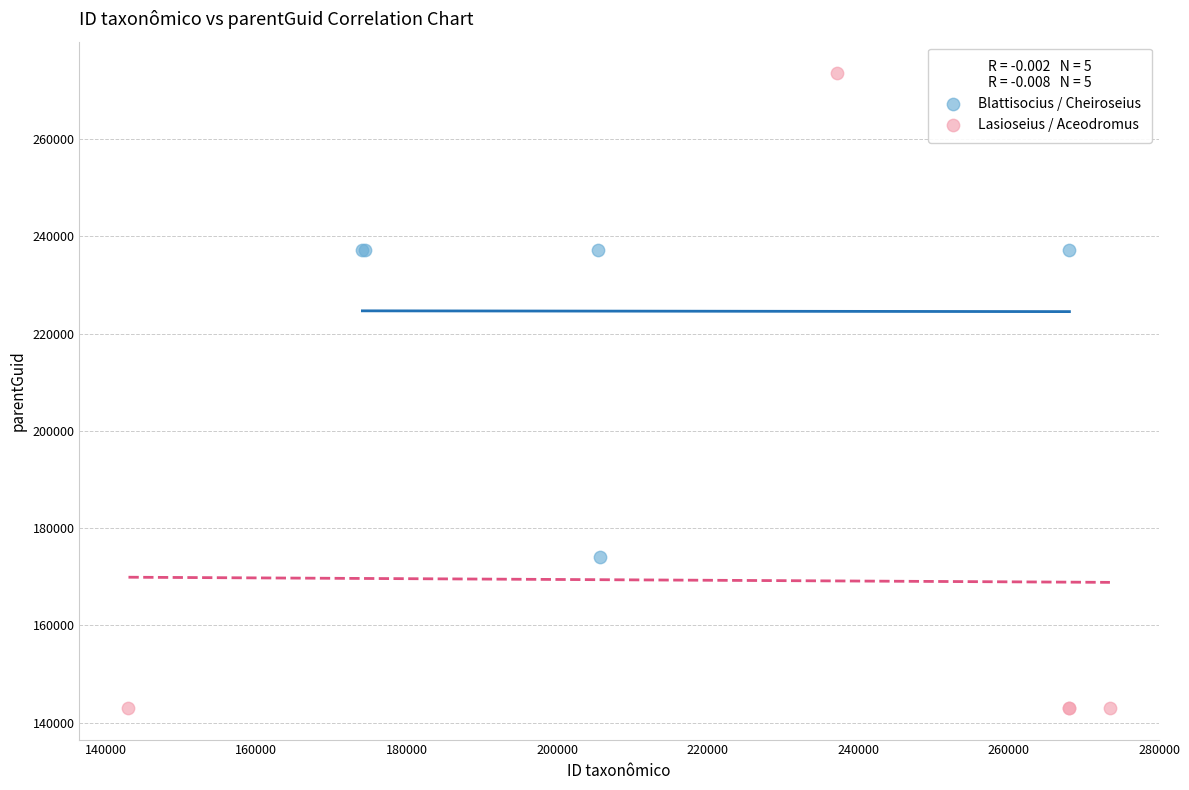

Which series reaches the minimum Y coordinate?

Lasioseius / Aceodromus